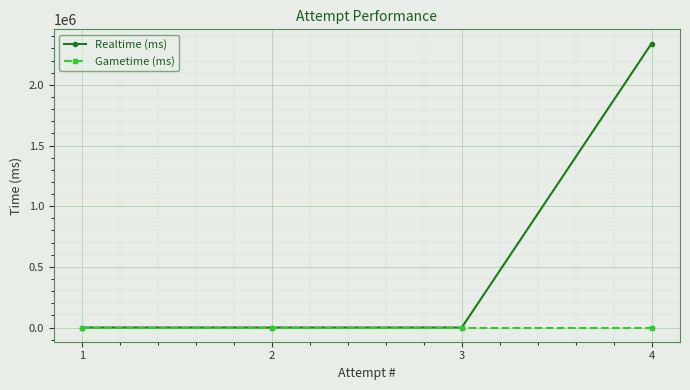

What are all the series names shown in the legend?

Realtime (ms), Gametime (ms)